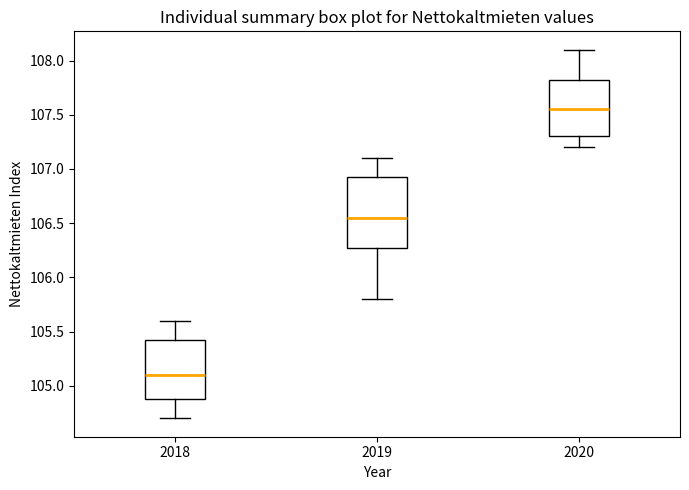

Where does the lower whisker of the box at x = 2018 end on the y-axis? The values are not printed on the chart, so give them approximately, as read against the axis.

104.70